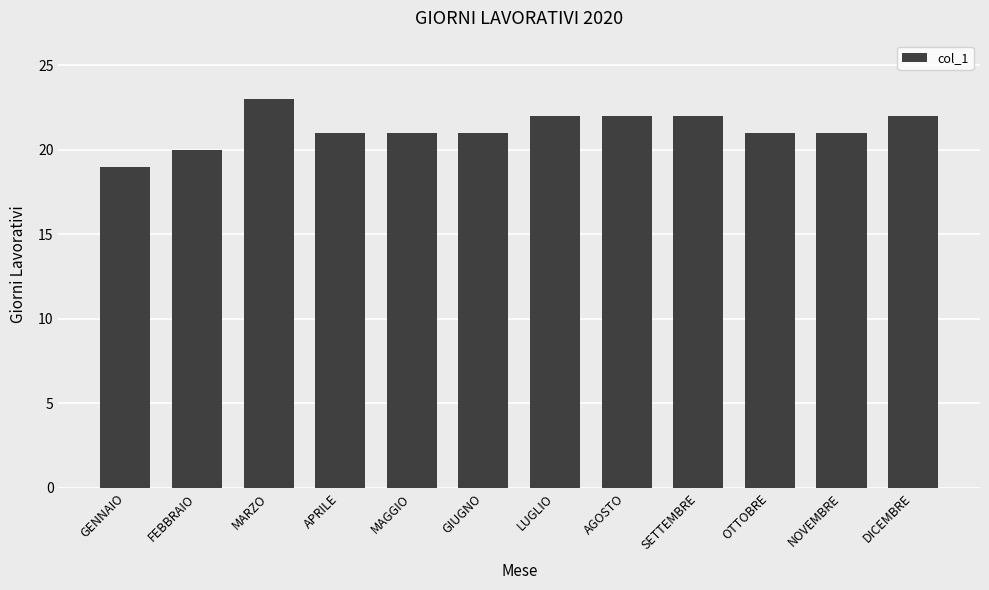

Reading left to right, what are all the values shown in this chart?

19	20	23	21	21	21	22	22	22	21	21	22